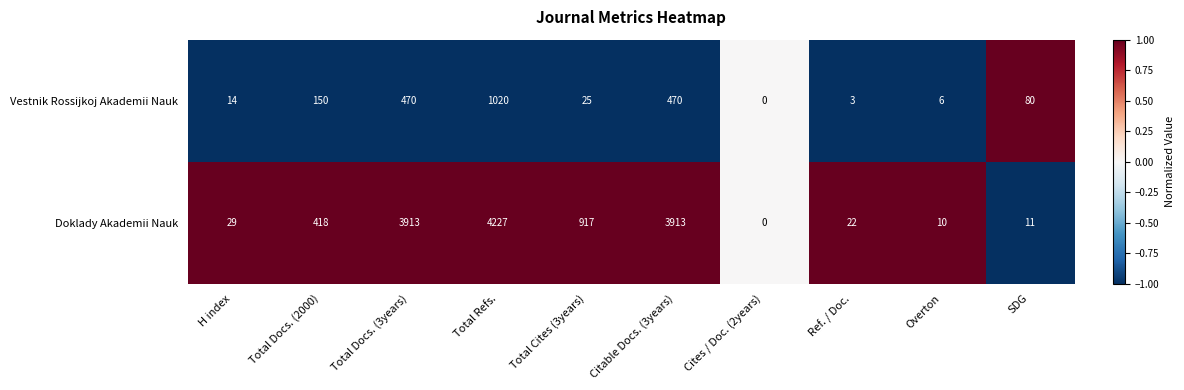

Which series has the largest range (max minus min)?

Doklady Akademii Nauk